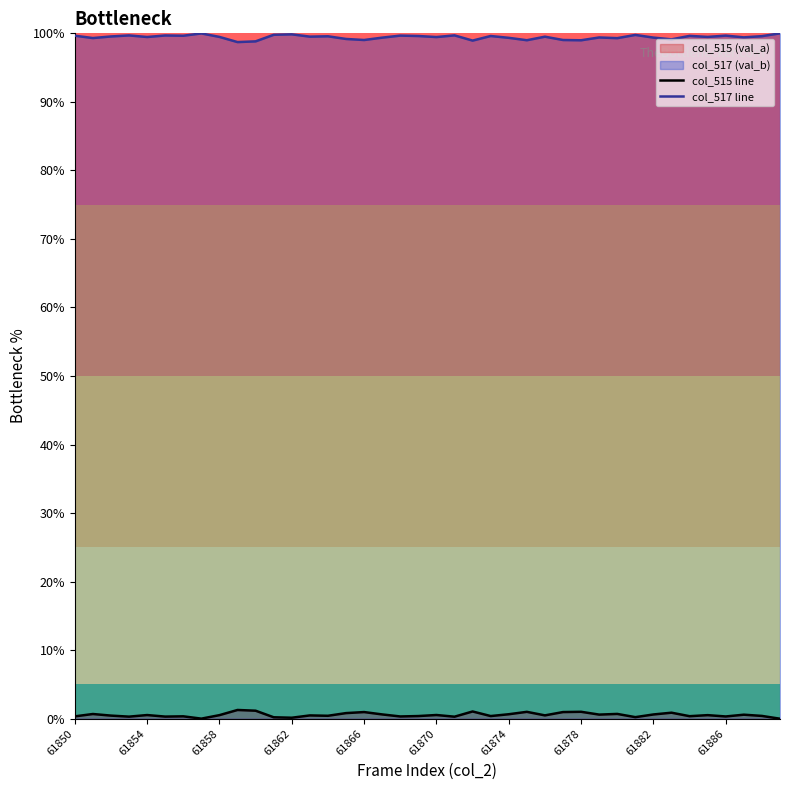

Rank the series by their average value, from lowest to highest.

col_515 line, col_517 line